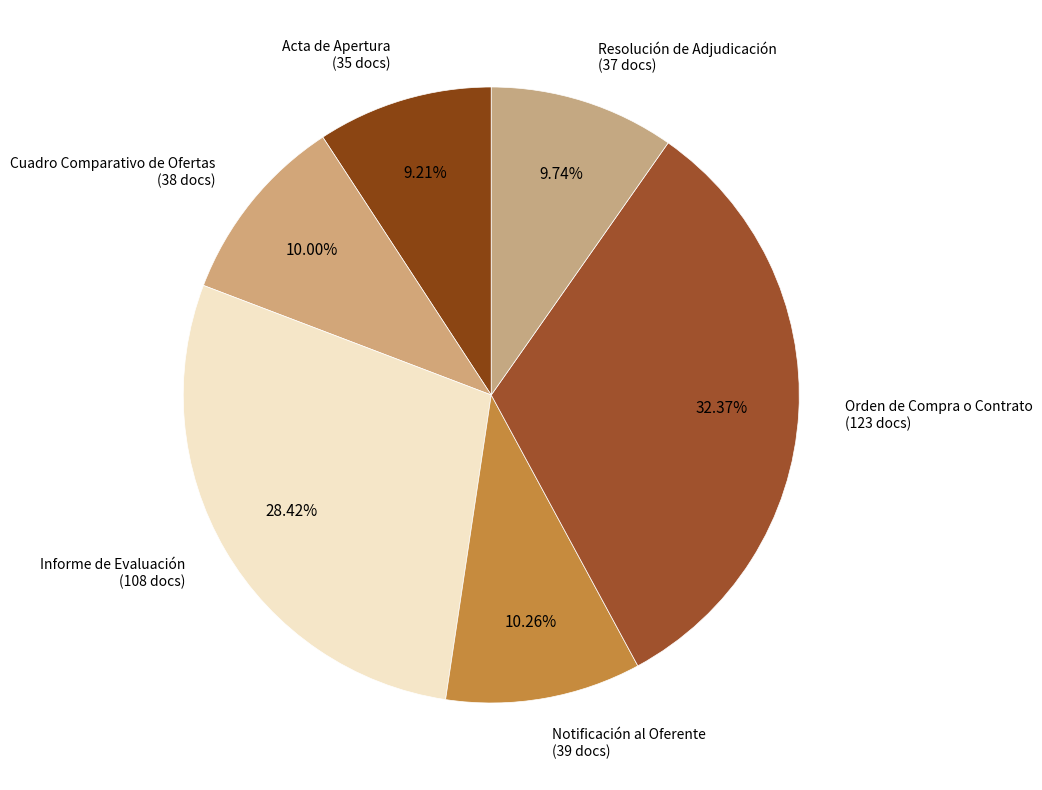

How many segments does this pie chart have?

6